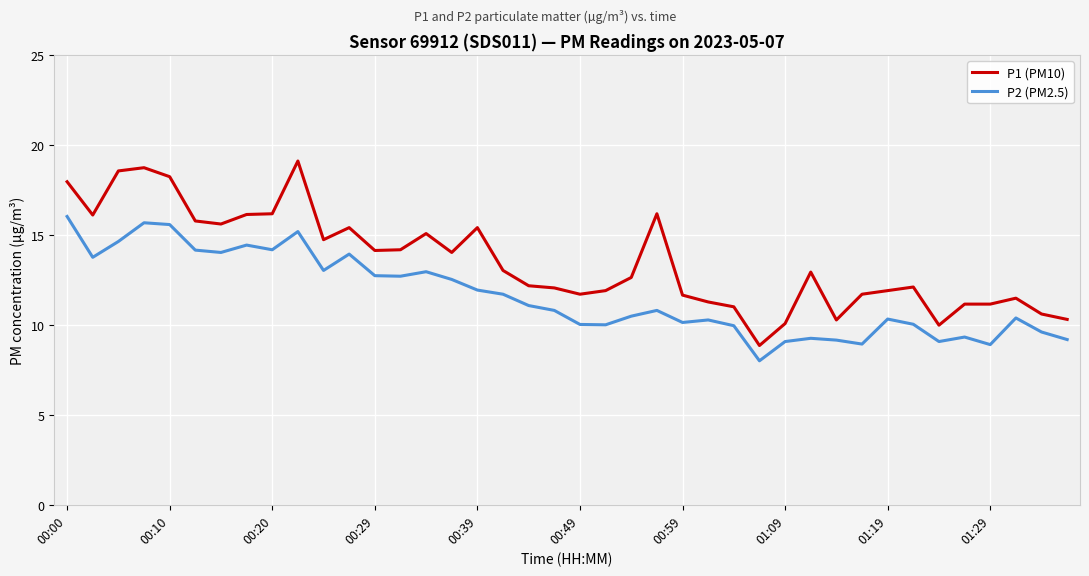

What is the greatest value displayed?

19.1